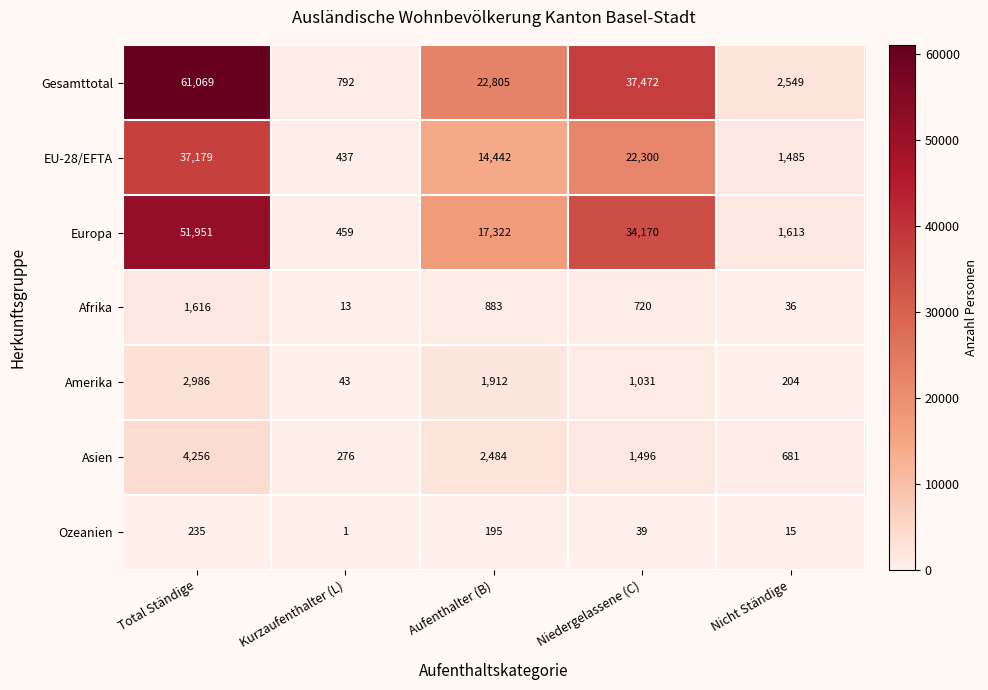

Read the Asien value at Niedergelassene (C).

1496